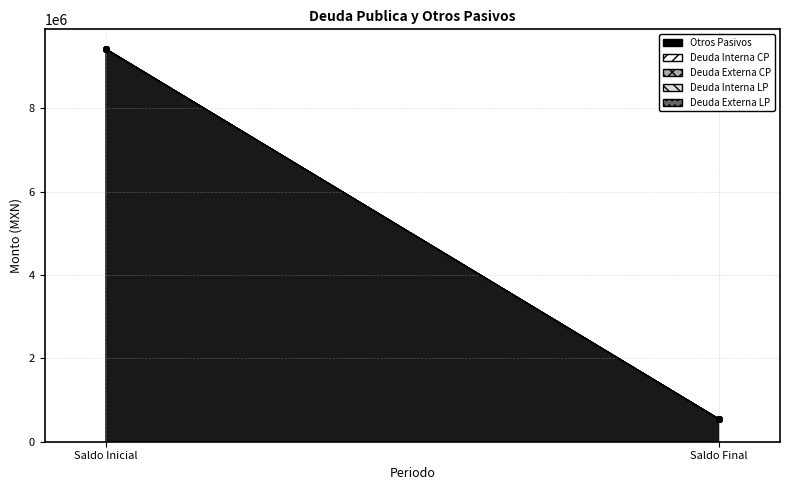

Is the value of Deuda Externa CP at Saldo Final greater than the value of Deuda Externa LP at Saldo Final?

No